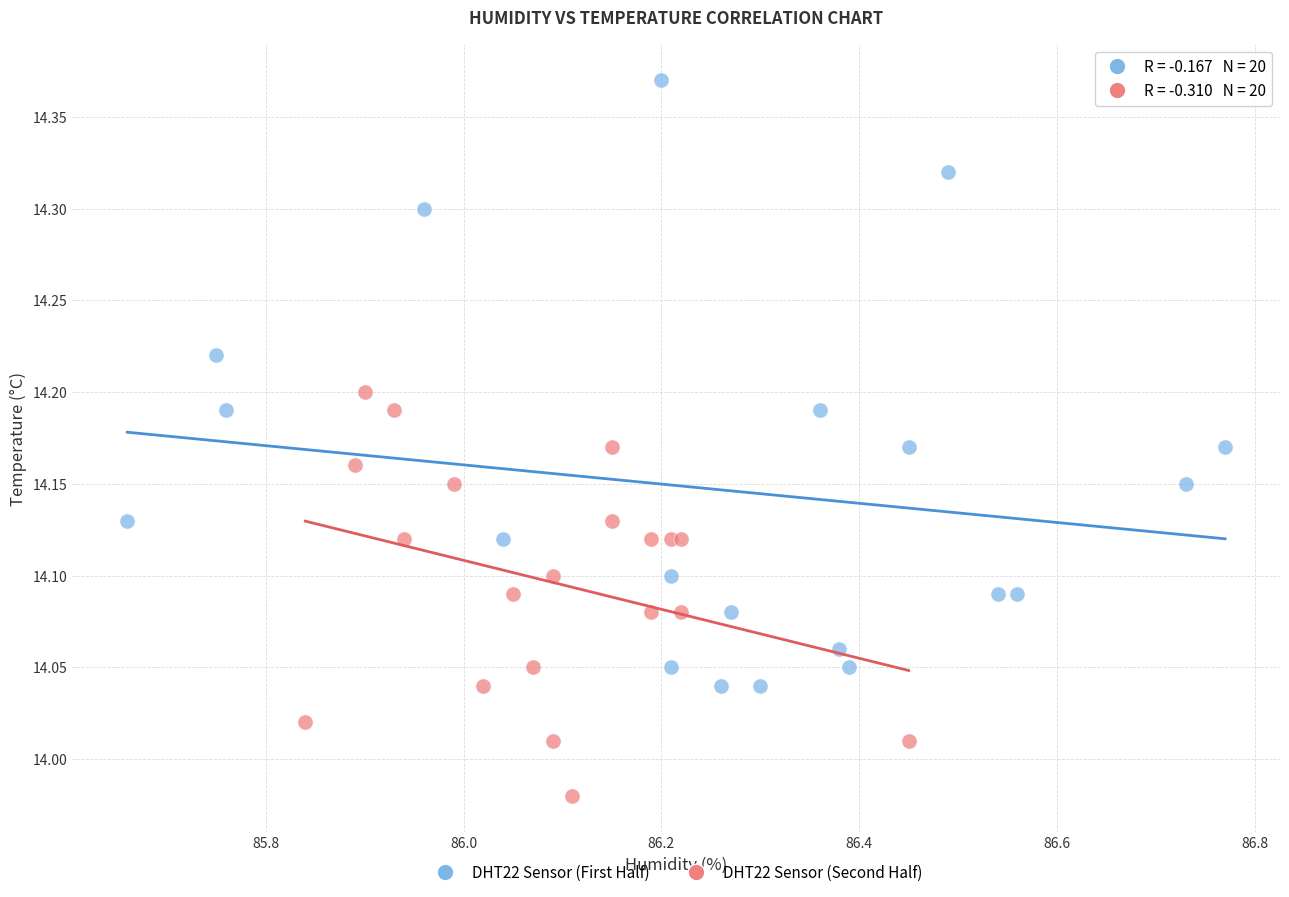

Which series has the largest Y range (max minus min)?

DHT22 Sensor (First Half)